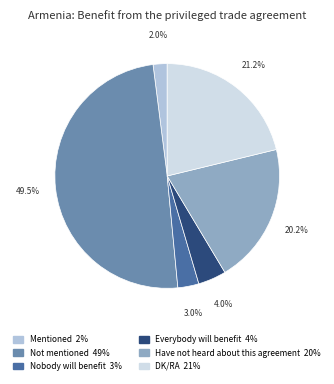

To the nearest percent, what is the average slice percentage?

17%